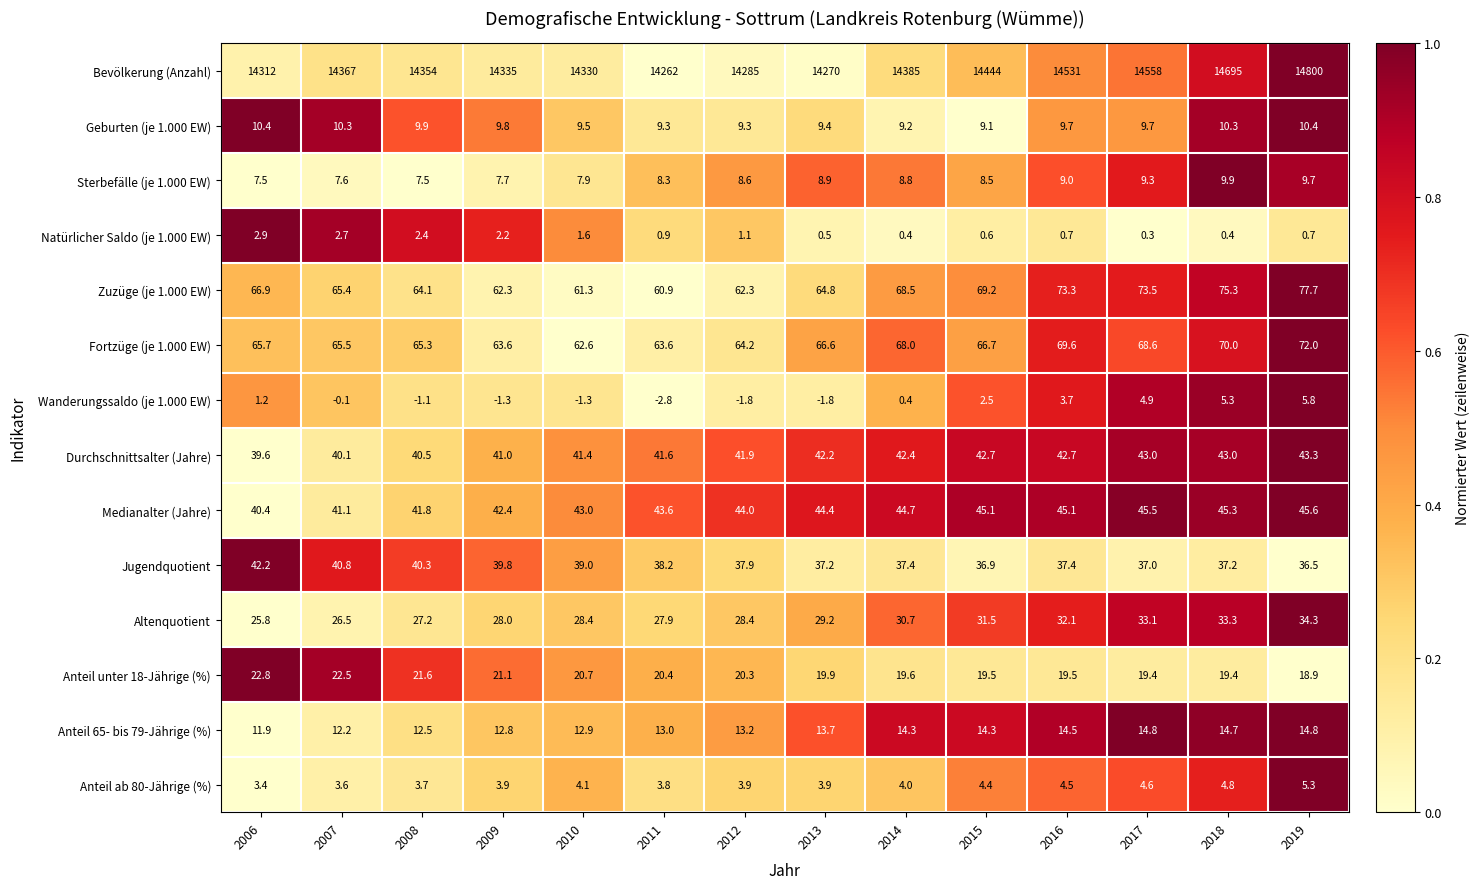

At which category does the chart reach its minimum across all series?

2011